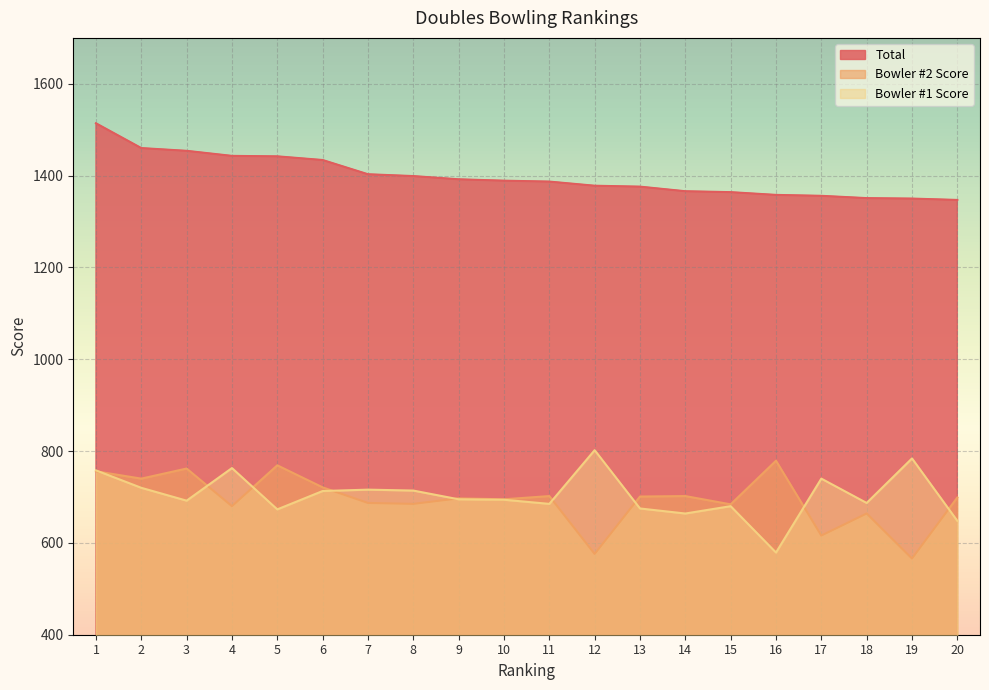

True or false: Bowler #2 Score has a value of 721 at 6.

True